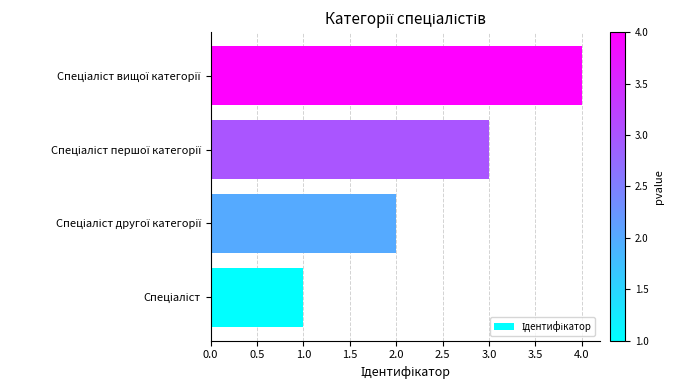

What is the difference between the maximum and minimum values?

3